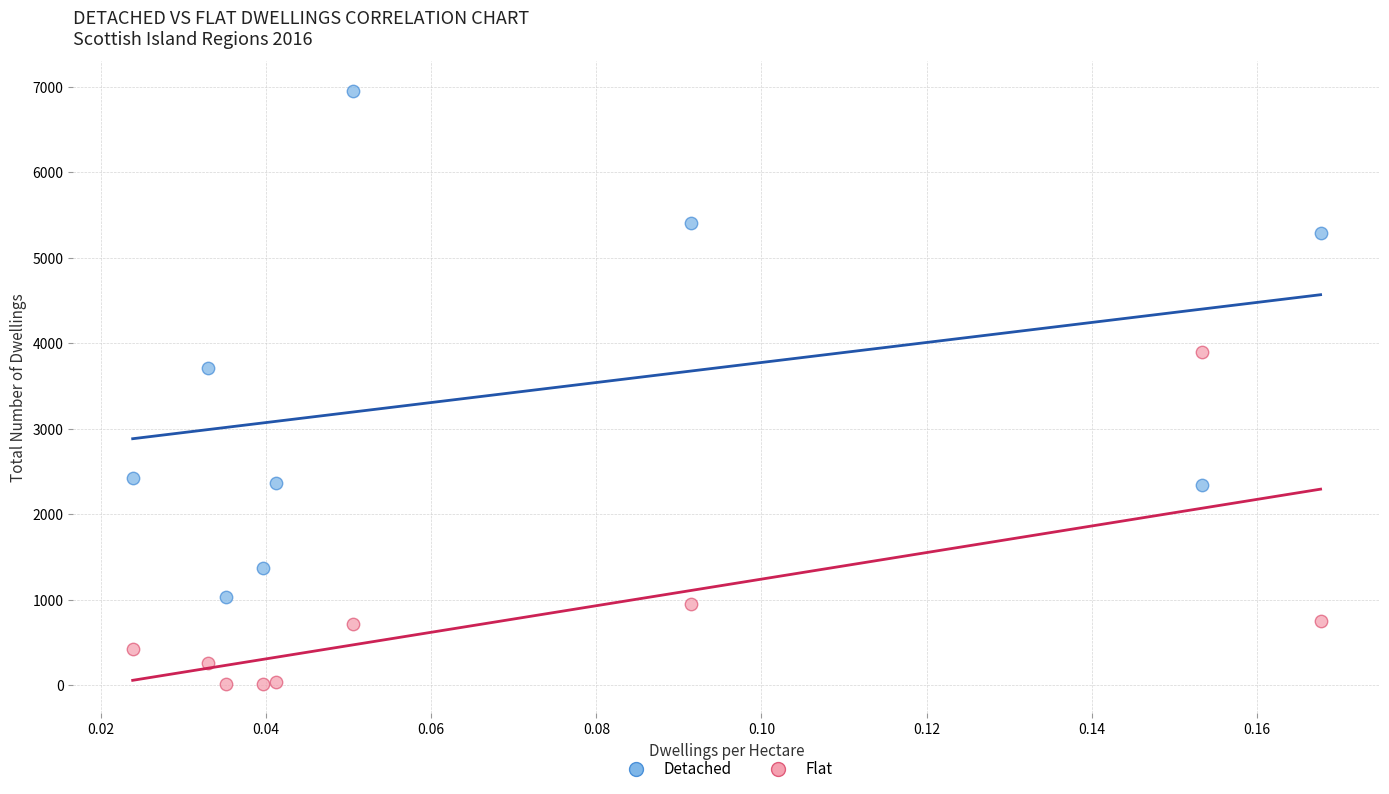

In the Detached series, what Y value is closest to 3992?

3707